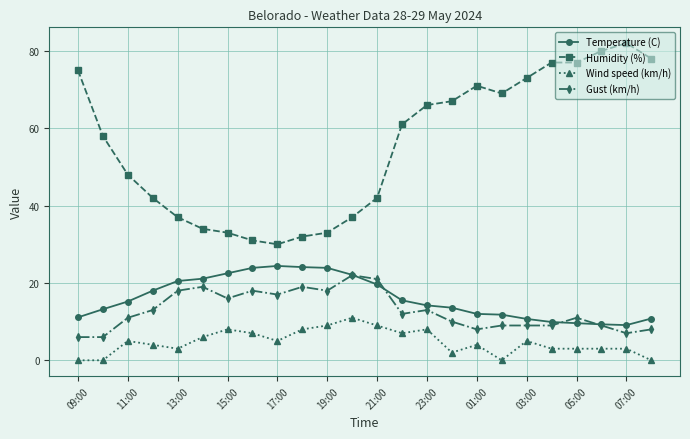

What is the value of the Wind speed (km/h) point at the 11th from the left?

9.0